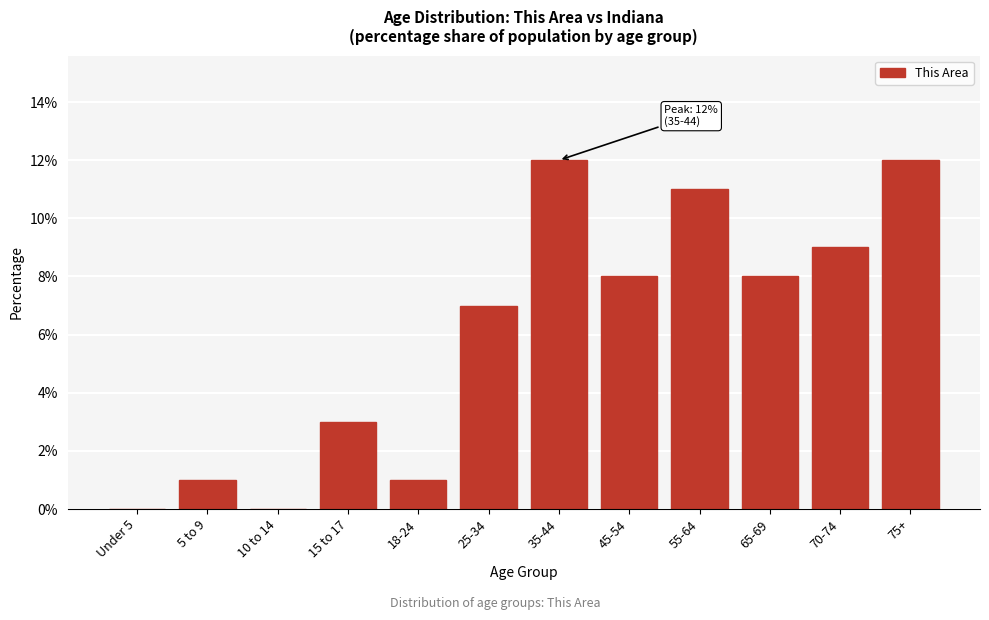

Reading left to right, transcribe all the data shown in this chart.

Under 5=0	5 to 9=1	10 to 14=0	15 to 17=3	18-24=1	25-34=7	35-44=12	45-54=8	55-64=11	65-69=8	70-74=9	75+=12